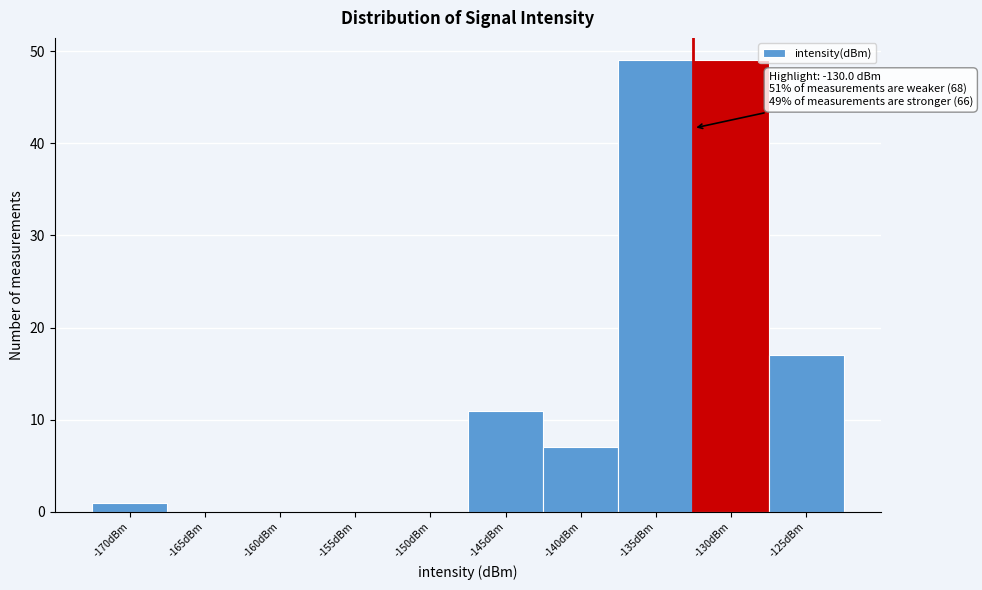

Reading right to left, what are all the values shown in this chart?

-125dBm=17	-130dBm=49	-135dBm=49	-140dBm=7	-145dBm=11	-150dBm=0	-155dBm=0	-160dBm=0	-165dBm=0	-170dBm=1